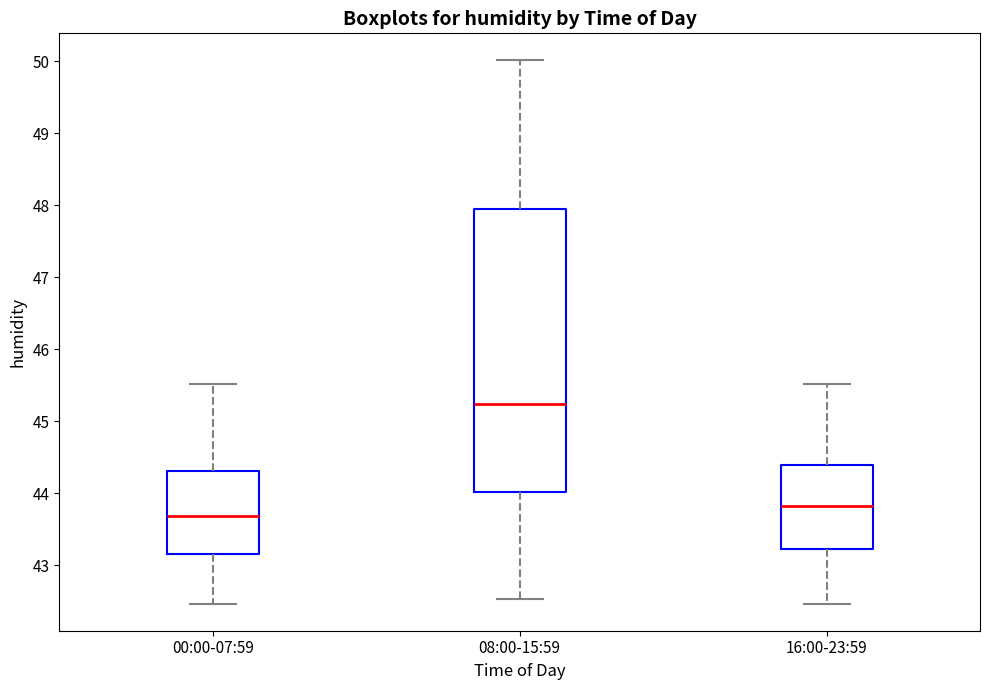

Which box has the lowest median line?

00:00-07:59